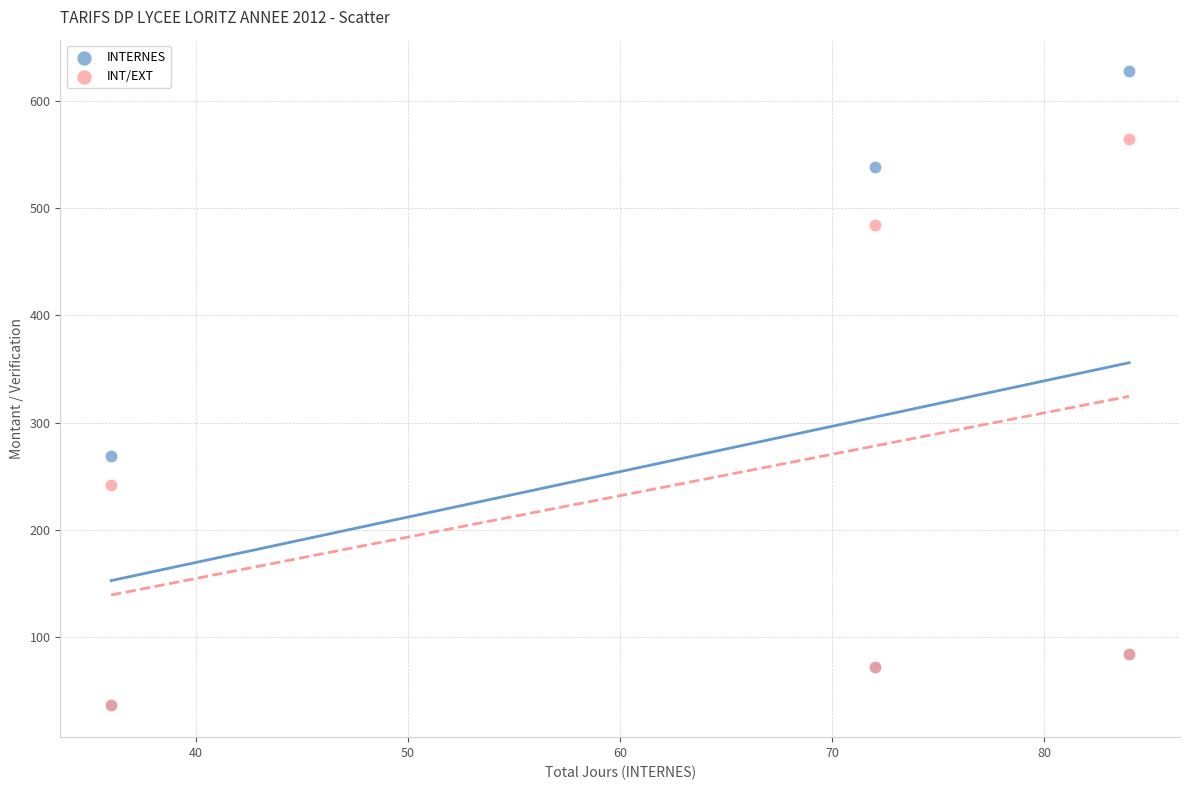

Which series reaches the maximum Y coordinate?

INTERNES